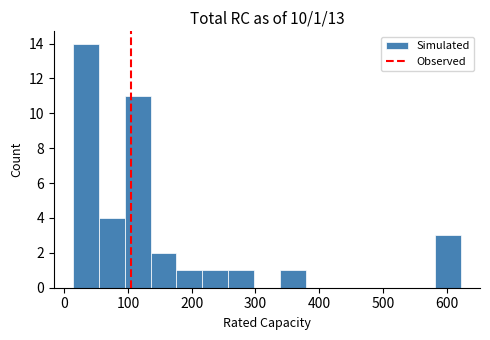

Which range on the x-axis has the tallest bar?

10 to 50